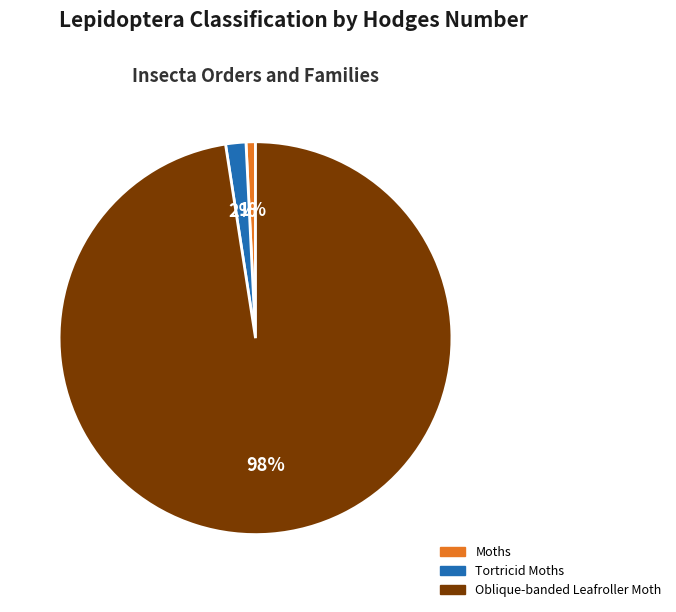

Combined, do Oblique-banded Leafroller Moth and Moths account for over 50%?

Yes